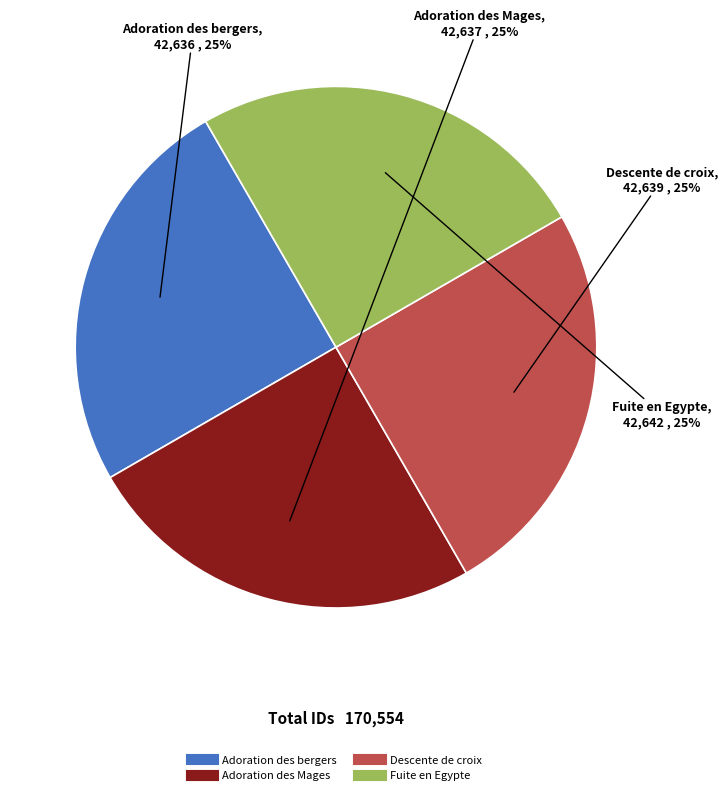

To the nearest percent, what is the average slice percentage?

25%